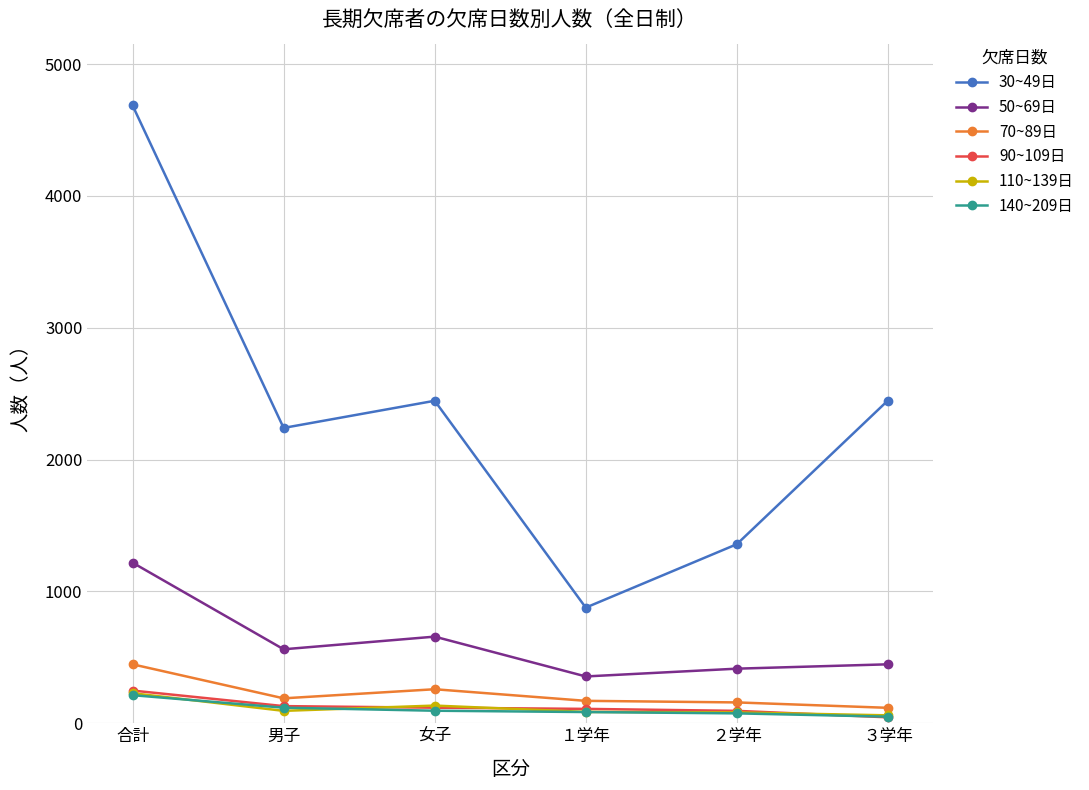

What is the maximum value for 50~69日?

1218